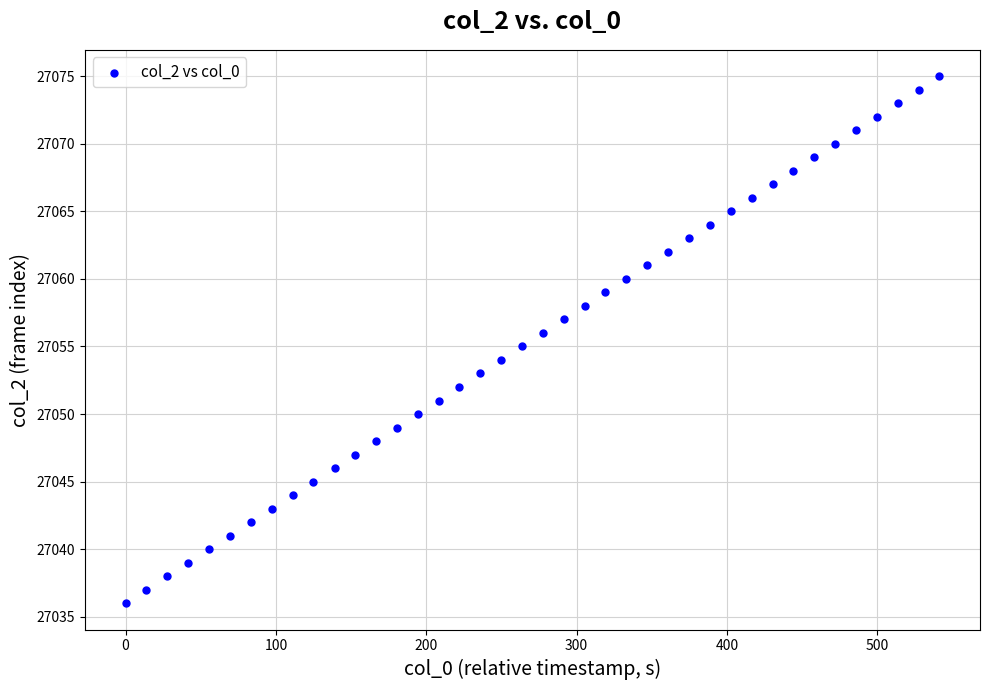

What is the range of Y values (max minus min)?

39